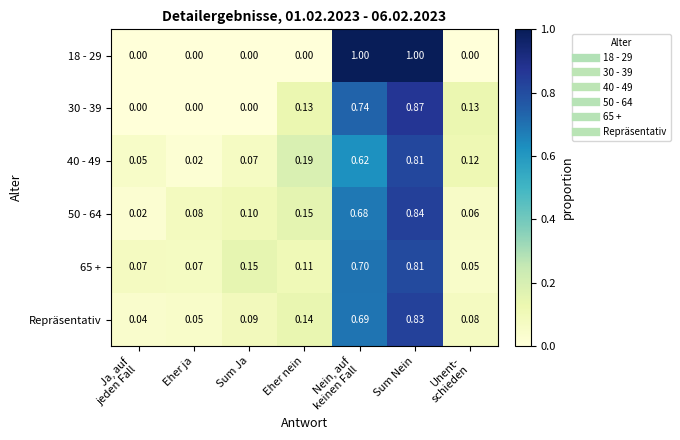

Where is 40 - 49 nearest to the value 0?

Eher ja